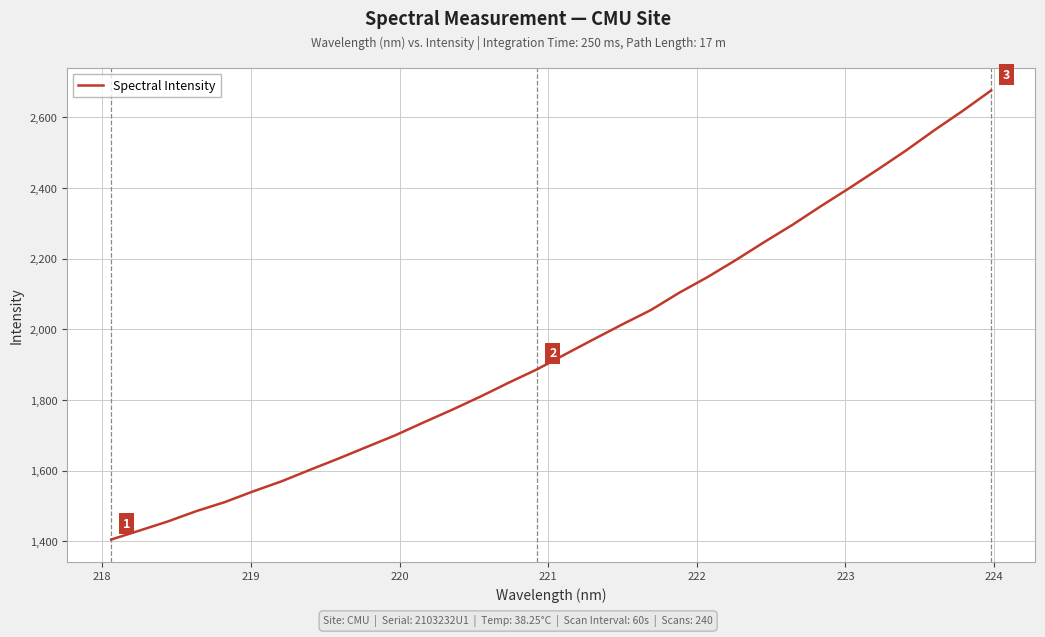

What is the difference between the second highest and second lowest values?

1188.3